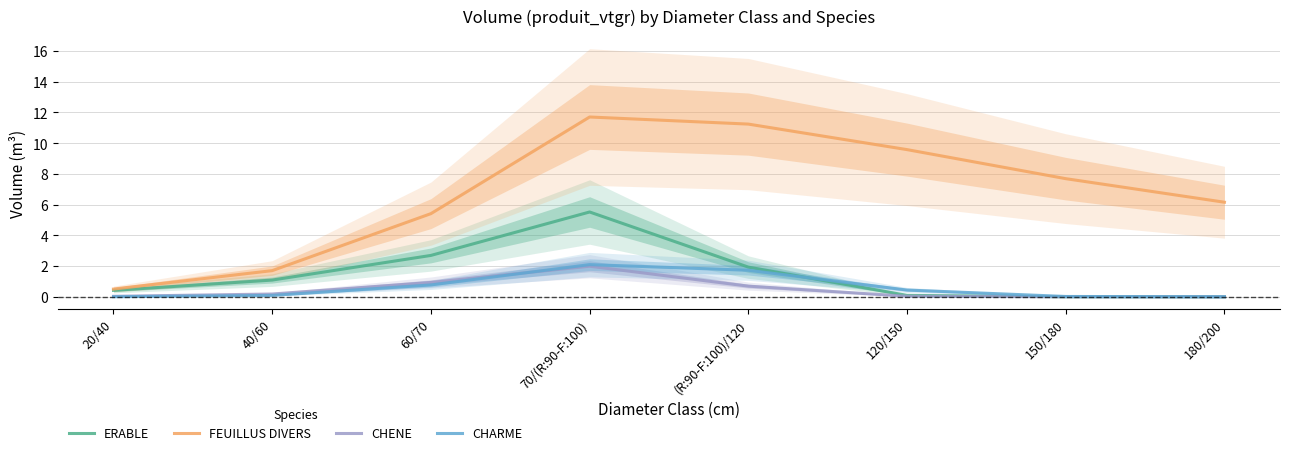

True or false: FEUILLUS DIVERS and ERABLE intersect in this chart.

False